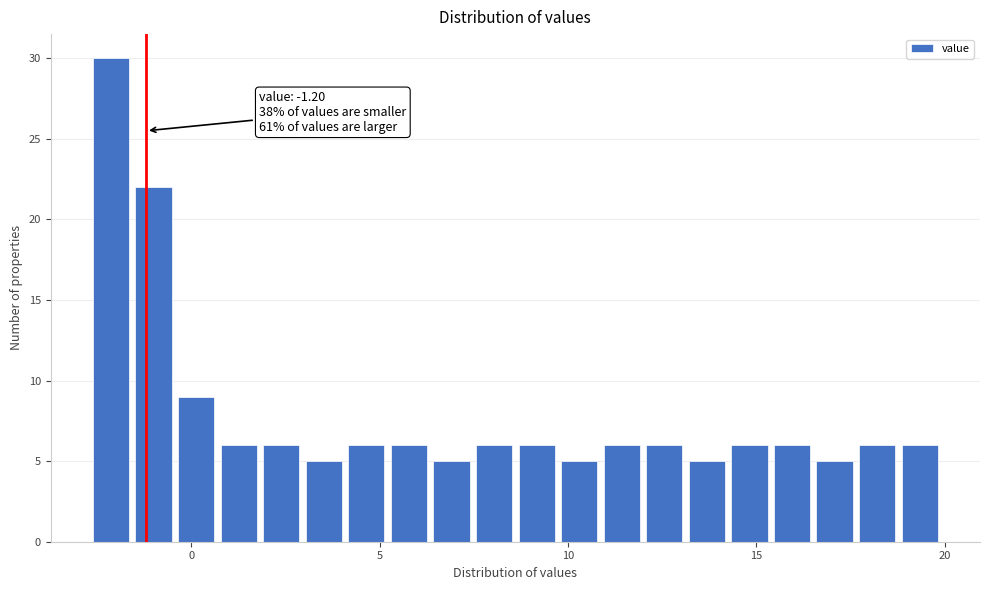

Around what value on the x-axis is the tallest bar? Give the approximate position of its centre, as read against the axis.

-2.0